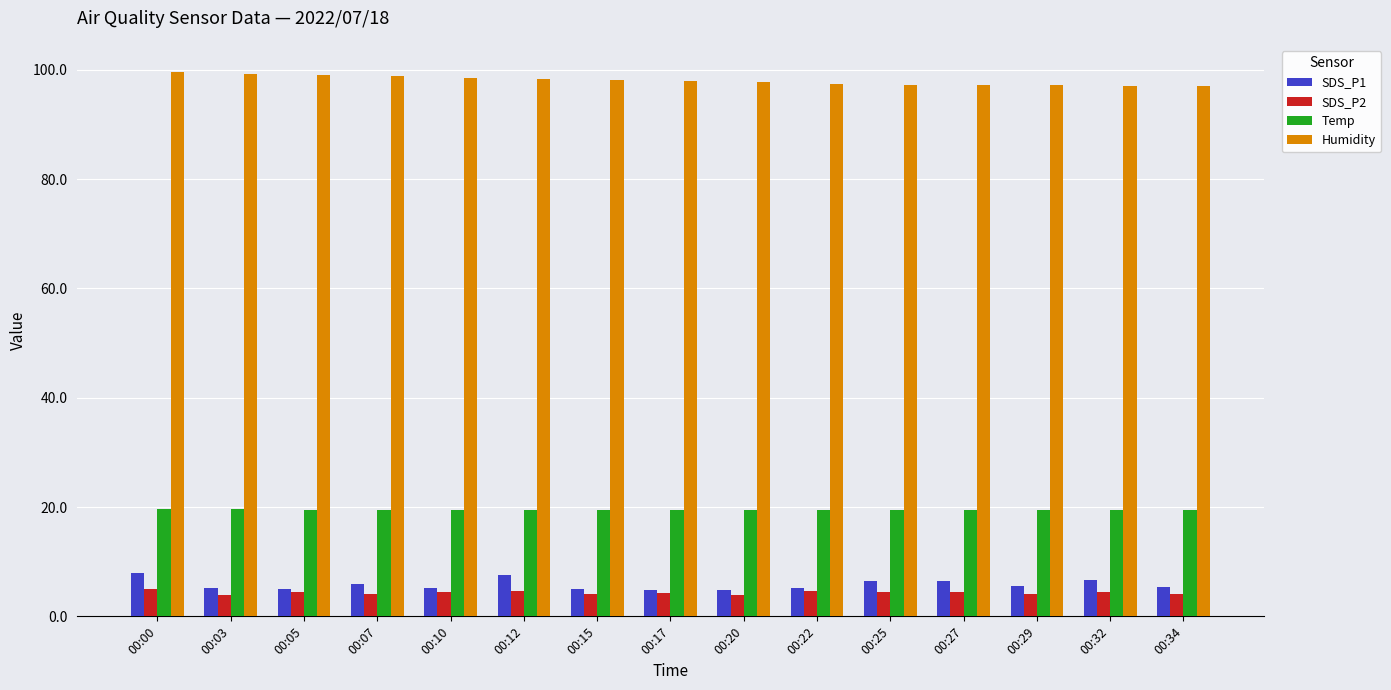

What is the average value of the Humidity series?

98.1